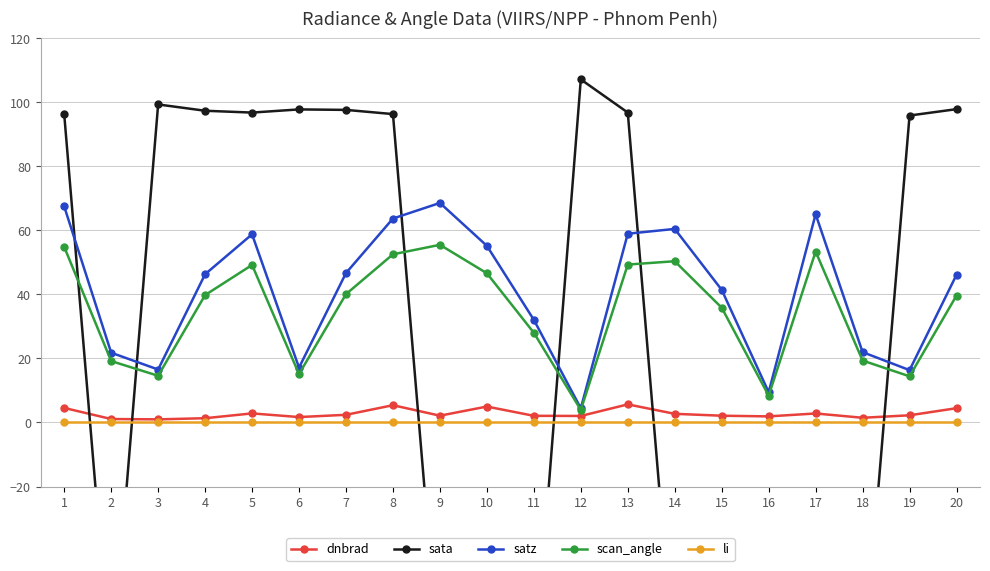

What is the difference between the highest and lowest values at 10?

133.7